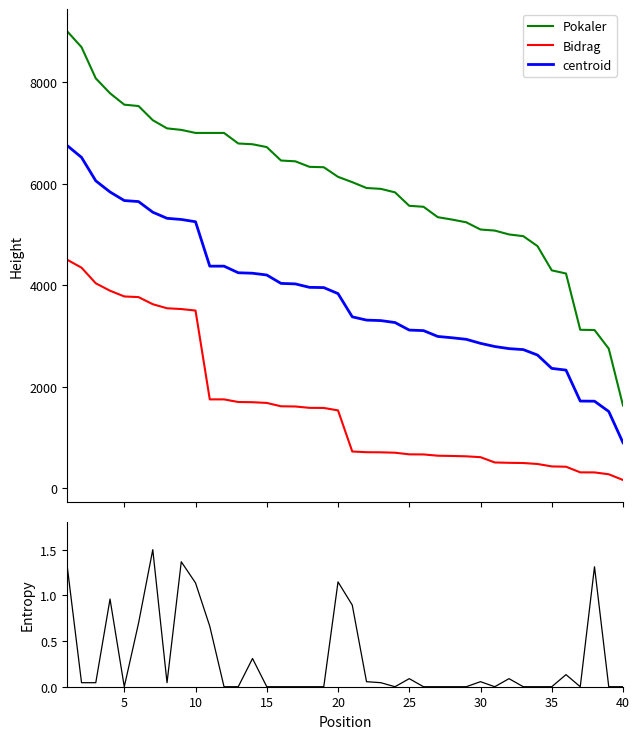

True or false: centroid and Pokaler cross at least once.

False